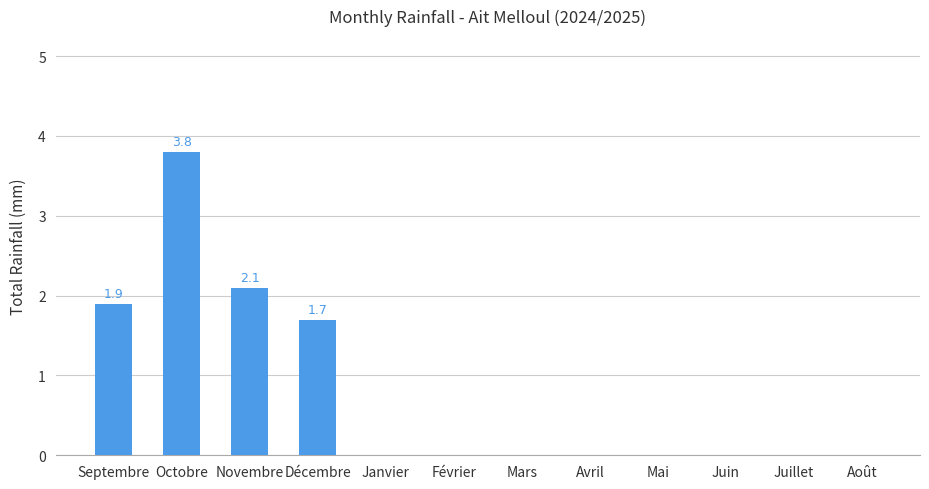

The chart shows a value of 1.9 at Juillet. True or false?

False